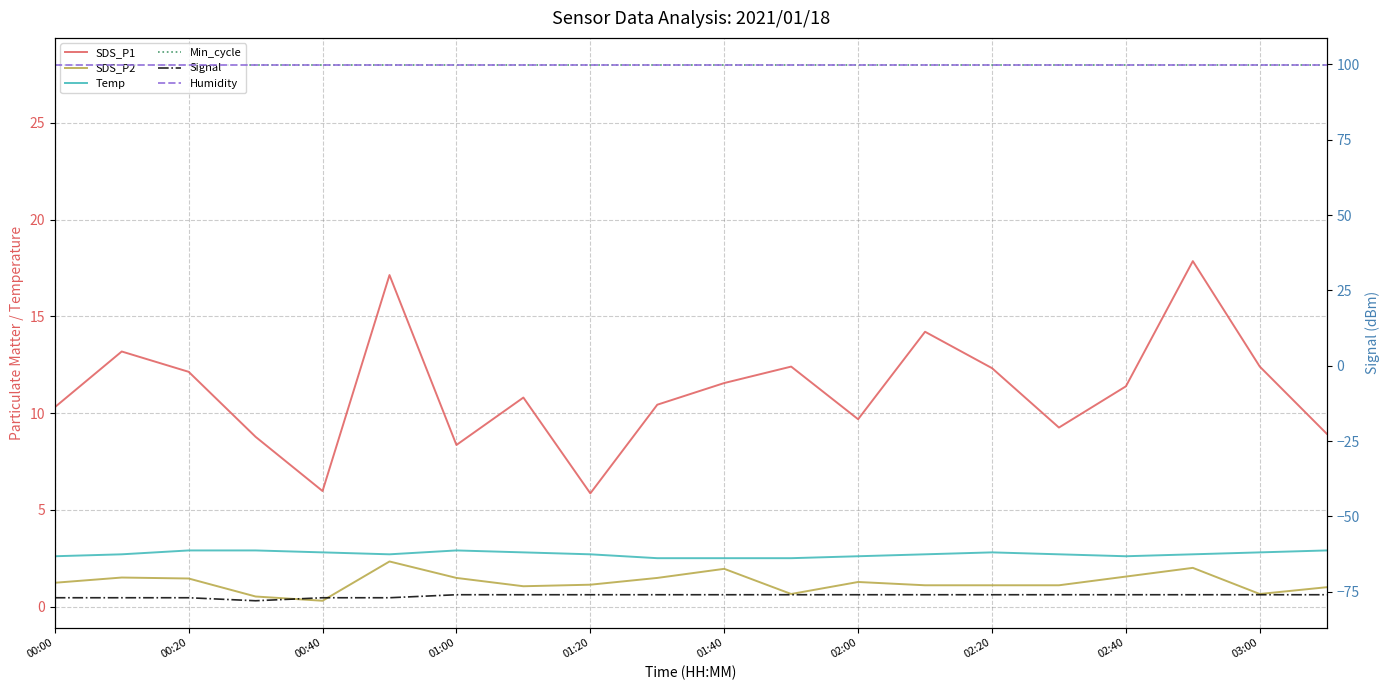

The Min_cycle series shows 28.0 at 19. True or false?

True